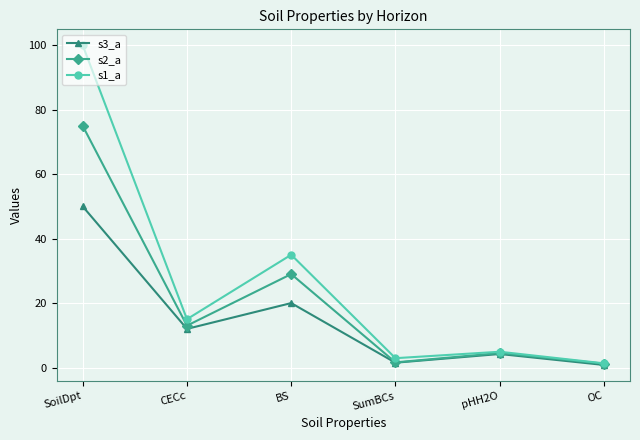

True or false: s1_a has a value of 2.9 at SumBCs.

True